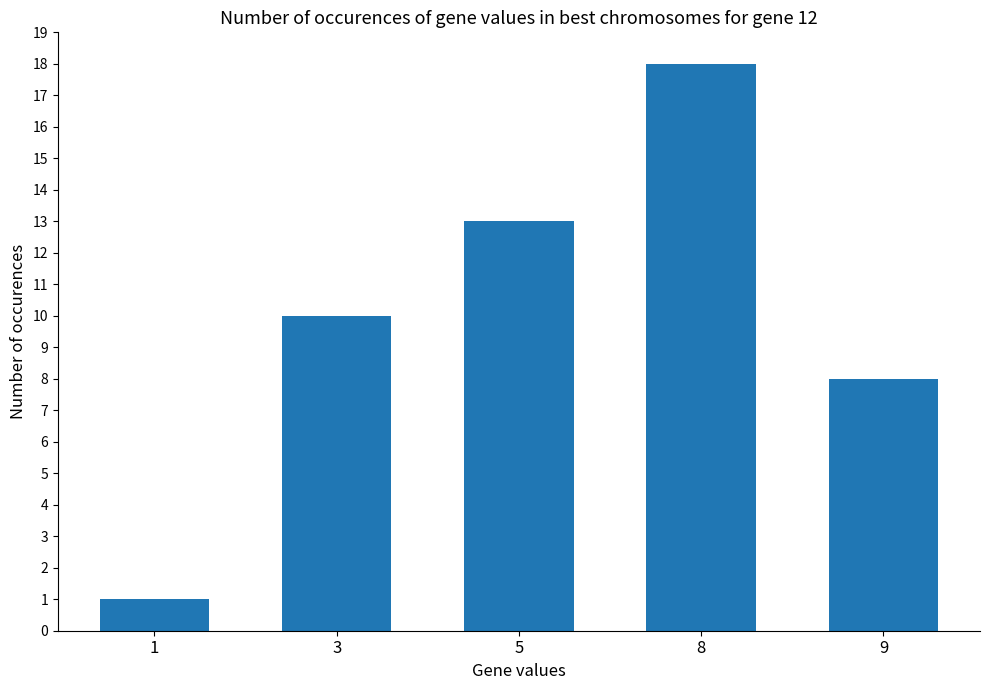

Rank the categories by value from highest to lowest.

8, 5, 3, 9, 1